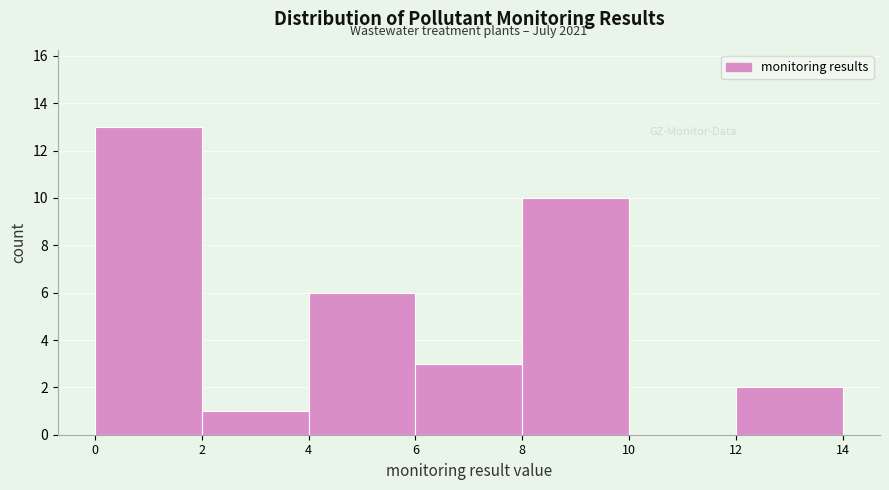

Over which range of the x-axis is the bar tallest?

0 to 2